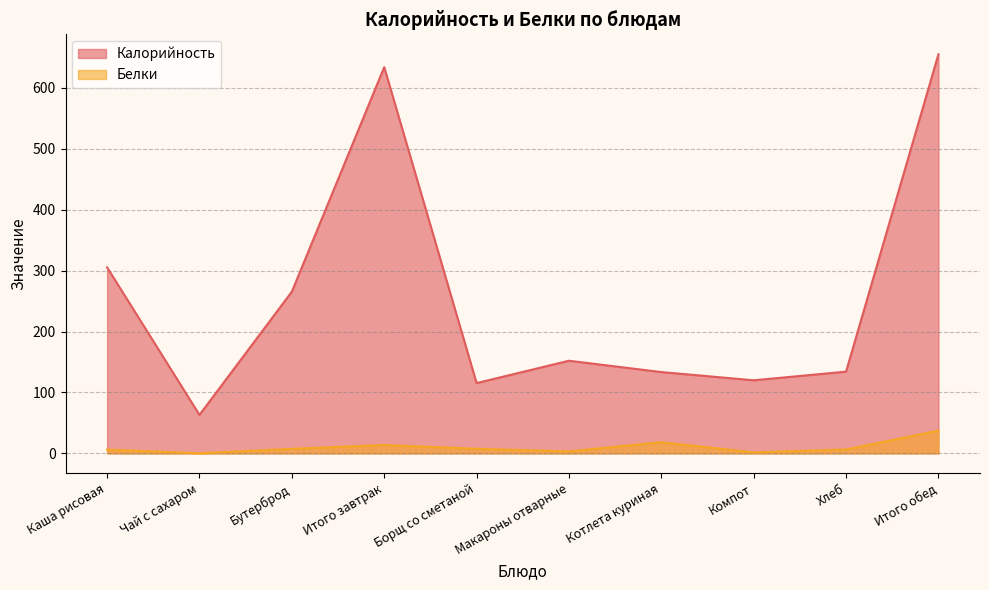

What is the minimum value for Калорийность?

63.2